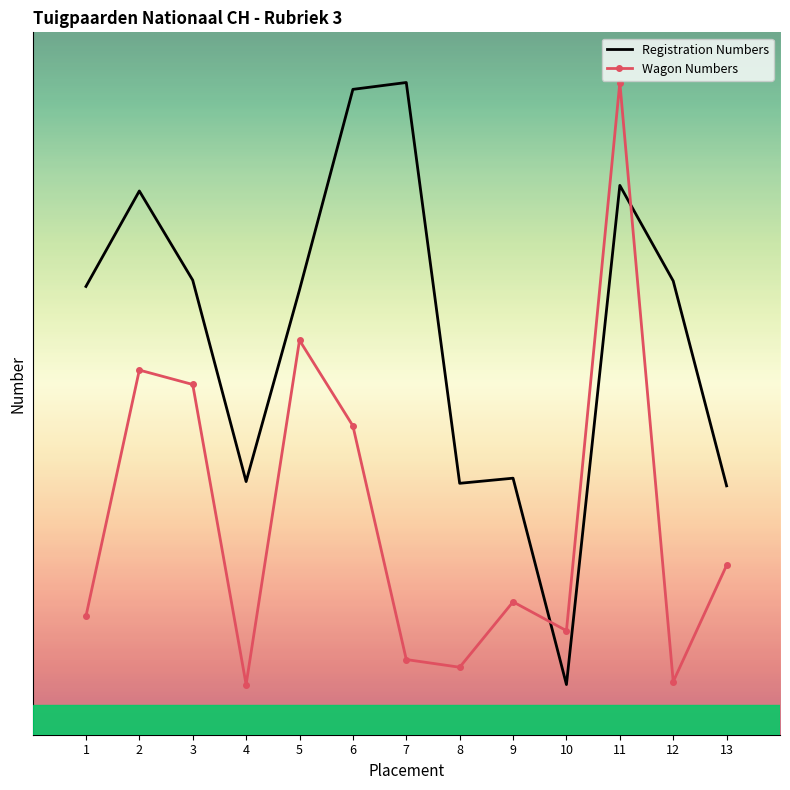

Which has a higher value, 7 or 13?

7